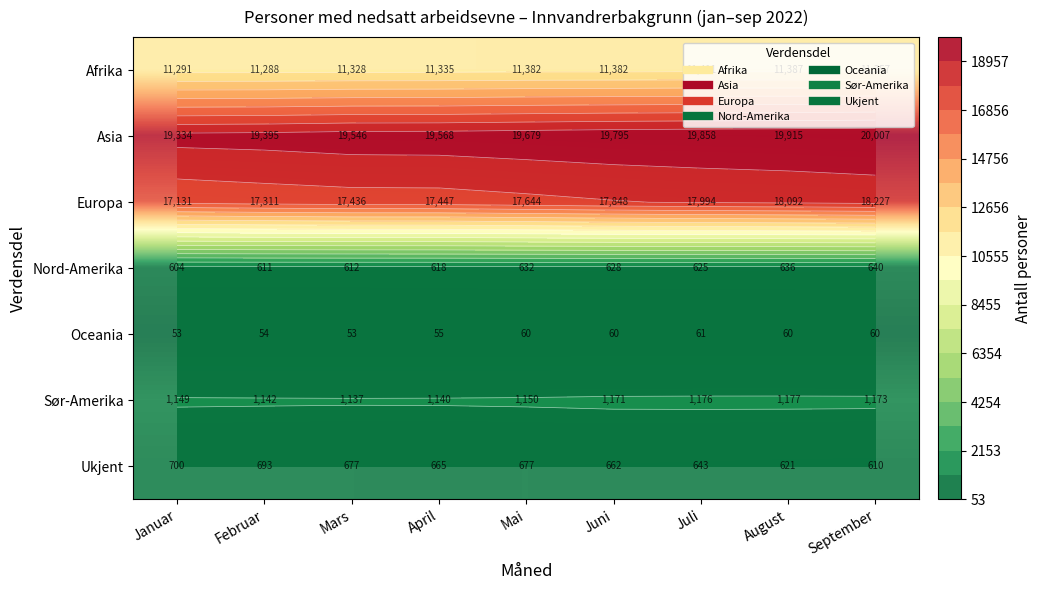

True or false: Asia has a value of 19915 at August.

True